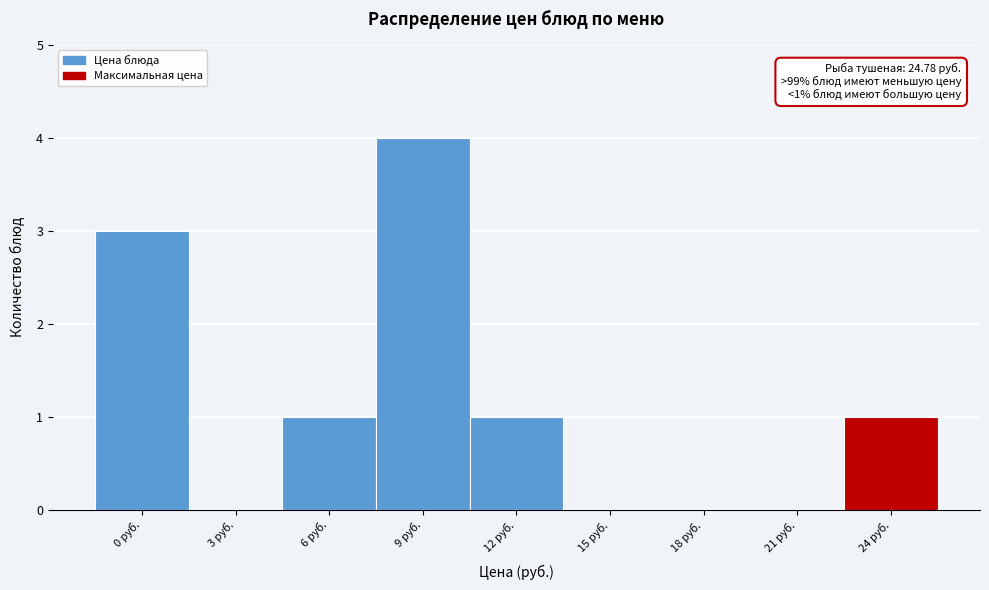

Reading left to right, what are all the values shown in this chart?

0 руб.=3	3 руб.=0	6 руб.=1	9 руб.=4	12 руб.=1	15 руб.=0	18 руб.=0	21 руб.=0	24 руб.=1